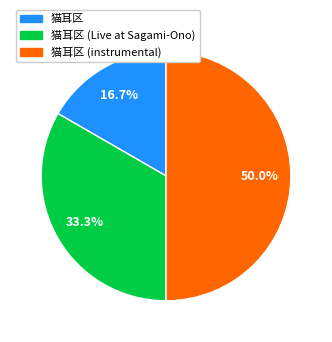

Which has a higher value, 猫耳区 or 猫耳区 (instrumental)?

猫耳区 (instrumental)